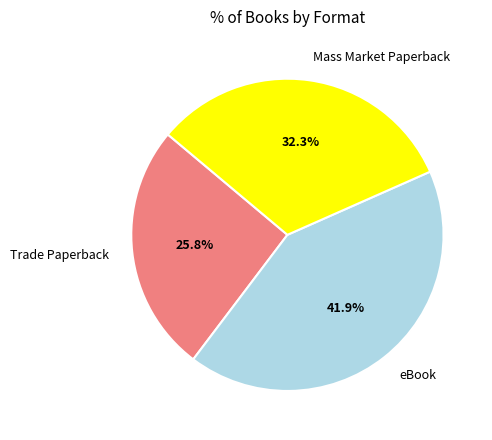

How many segments does this pie chart have?

3